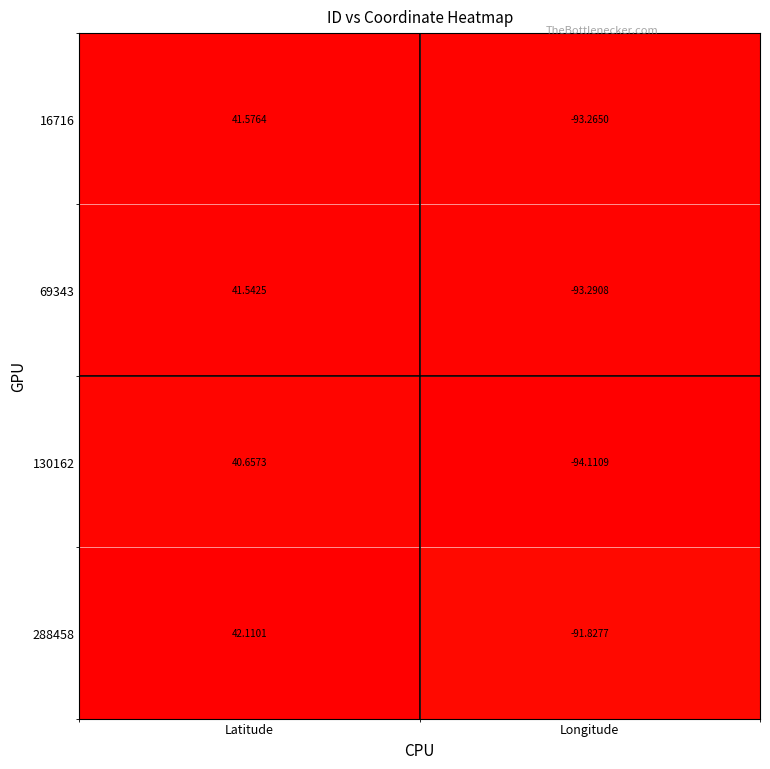

Between Latitude and Longitude, which series saw the biggest shift?

16716